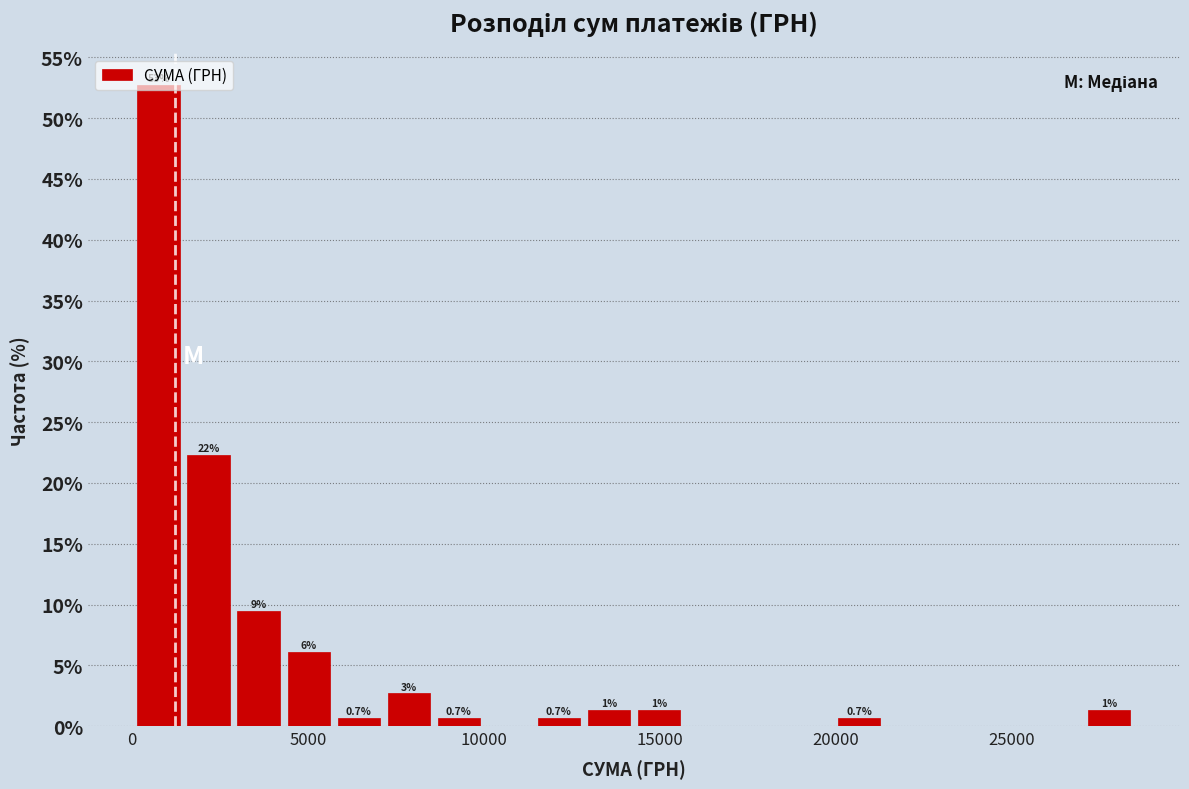

Read against the x-axis, roughly where is the centre of the tallest bar?

1000